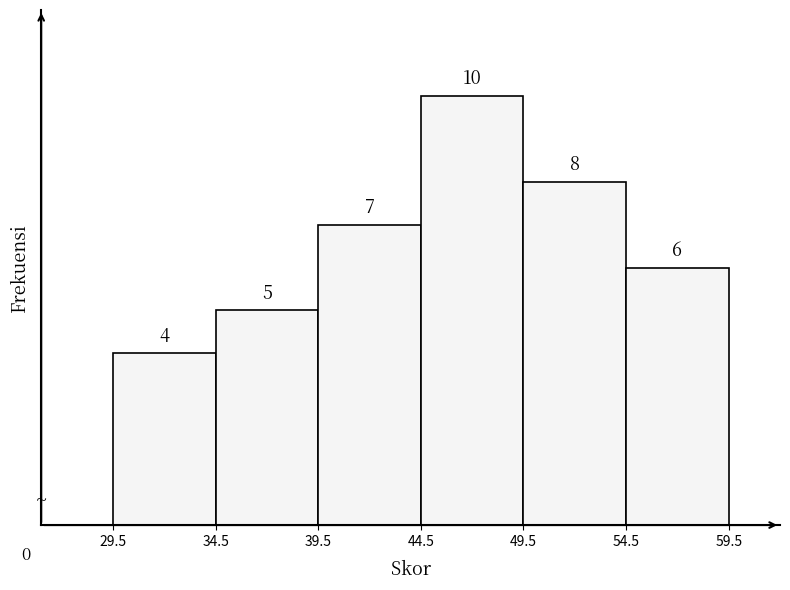

Reading left to right, list every bar in this chart as the range it spans on the x-axis followed by its height.

29.5 to 34.5: 4
34.5 to 39.5: 5
39.5 to 44.5: 7
44.5 to 49.5: 10
49.5 to 54.5: 8
54.5 to 59.5: 6